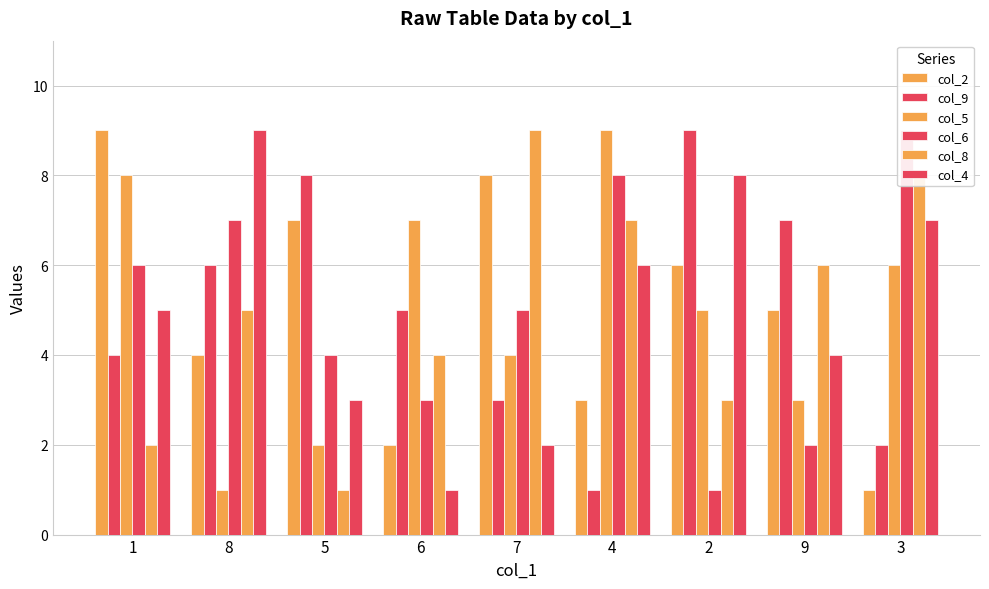

List the labels in order of col_9 value, smallest first.

4, 3, 7, 1, 6, 8, 9, 5, 2